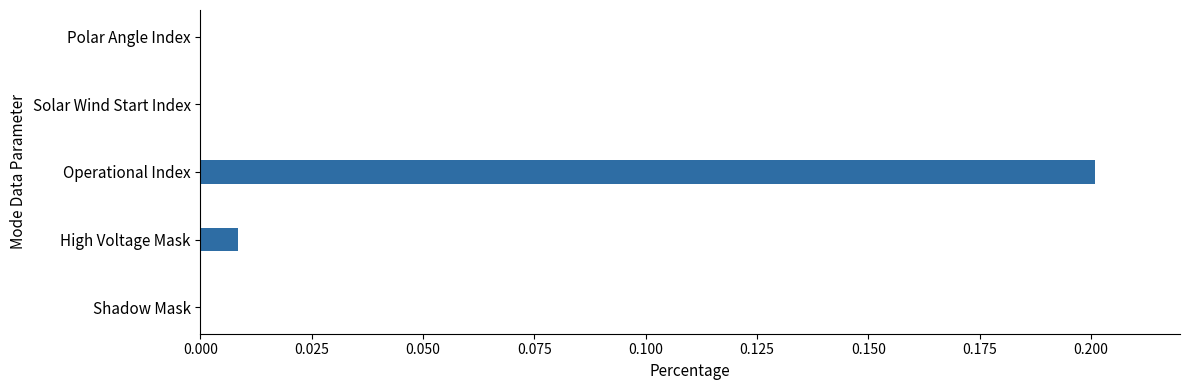

Which label corresponds to the largest value in the chart?

Operational Index